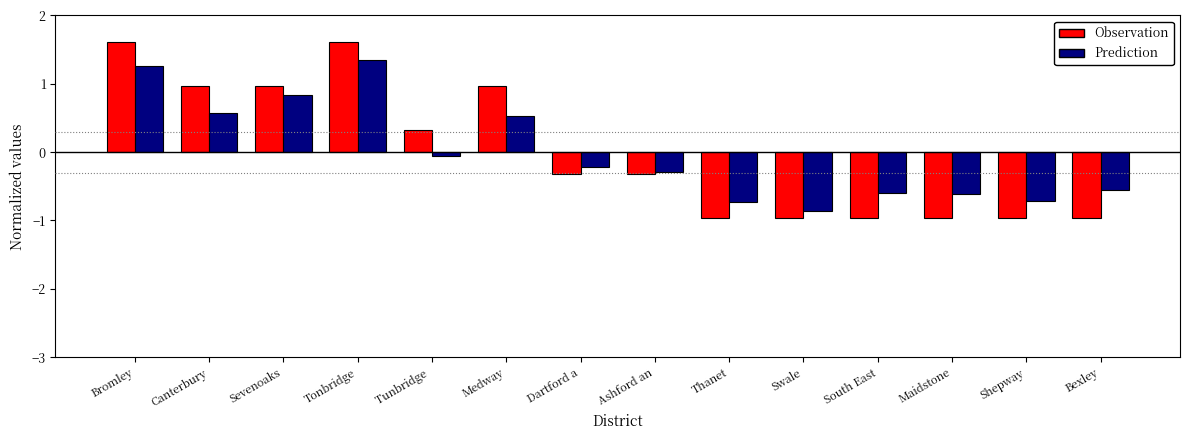

Rank the series at Tonbridge from highest to lowest value.

Observation, Prediction